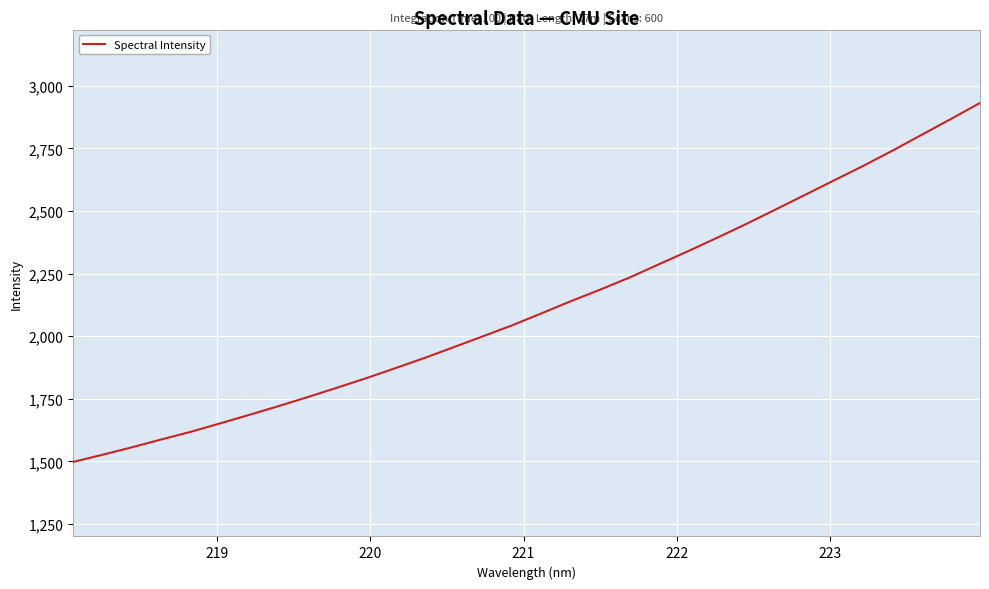

True or false: there are more than 0 points higher than both neighbors.

False